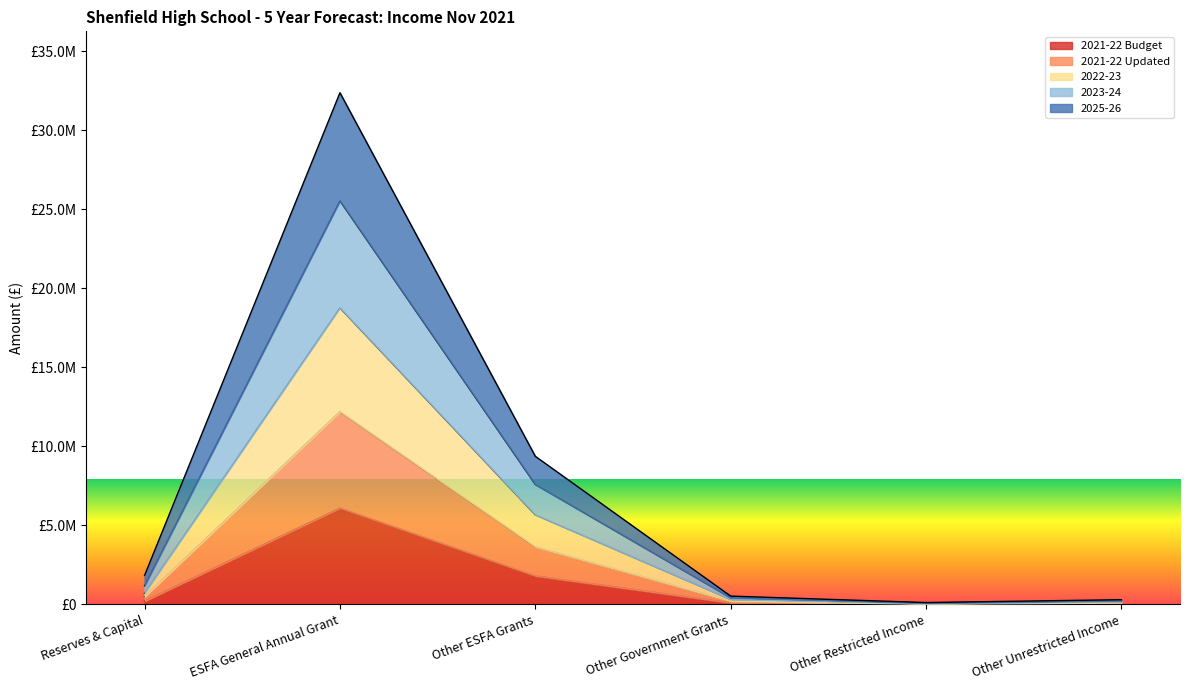

What is the label of the 6th point from the left?

Other Unrestricted Income